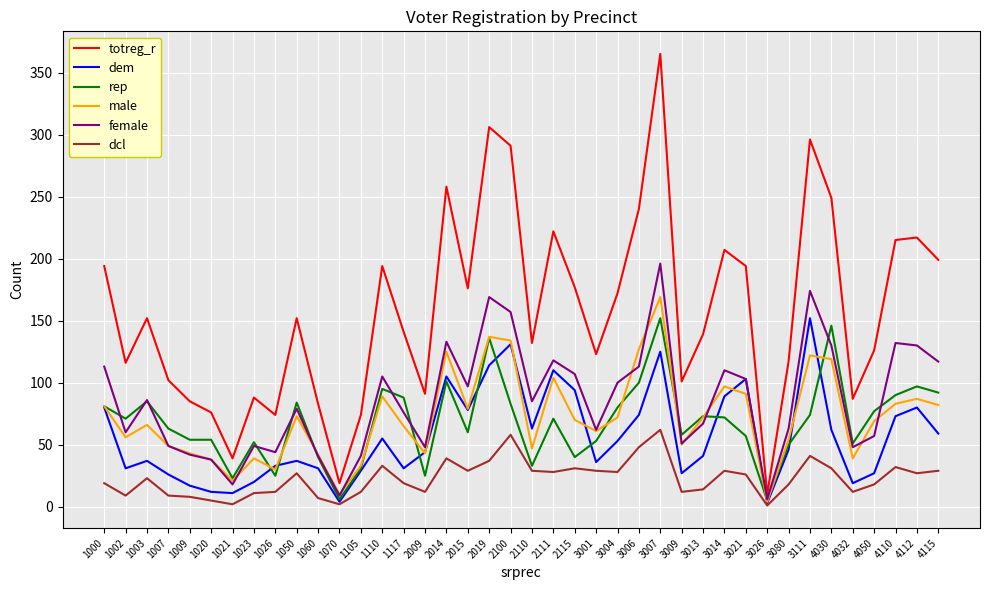

What is the difference between the maximum and minimum values in the totreg_r series?

355